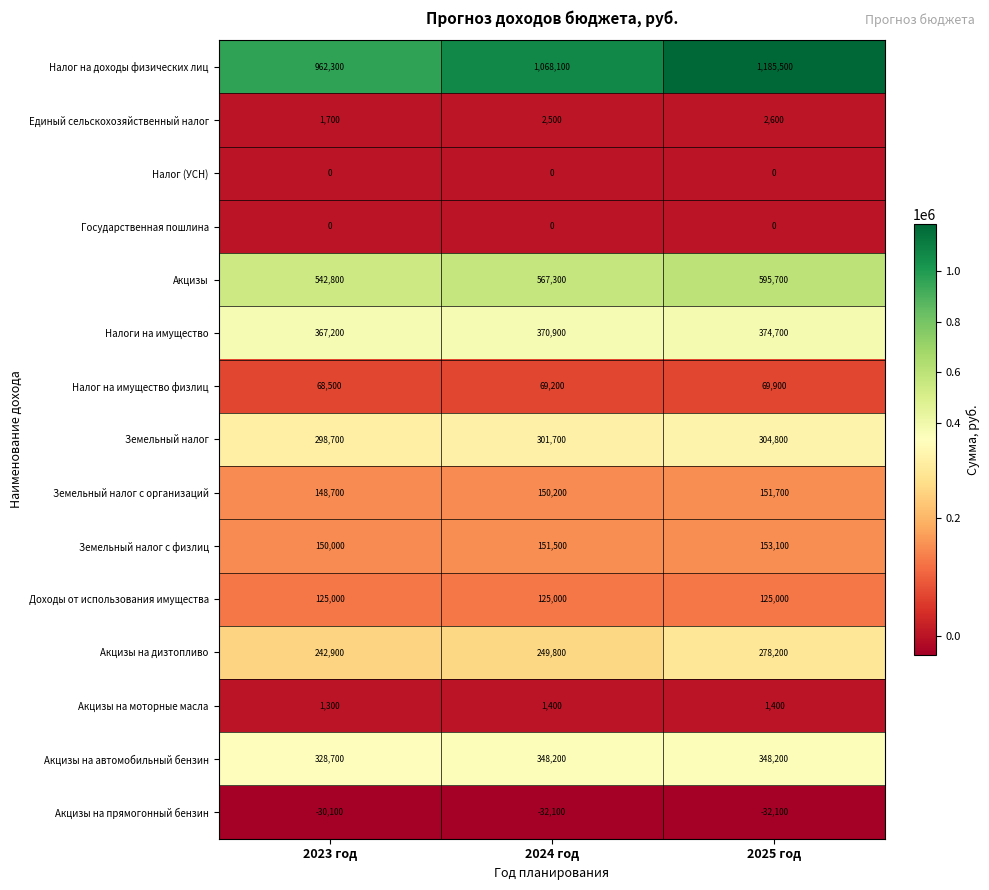

Where is Акцизы nearest to the value 569250?

2024 год